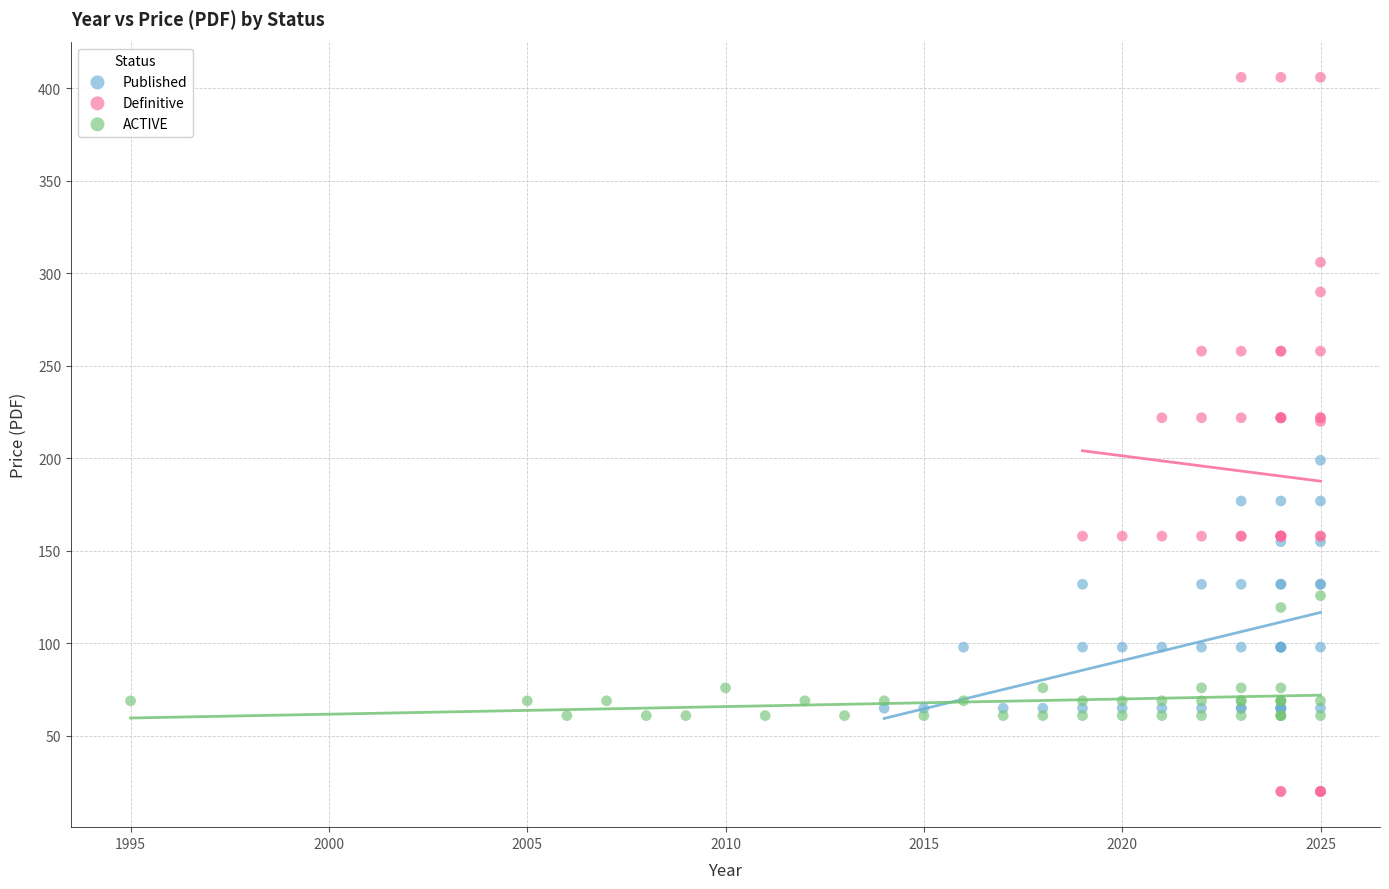

Which series contains the highest Y value?

Definitive